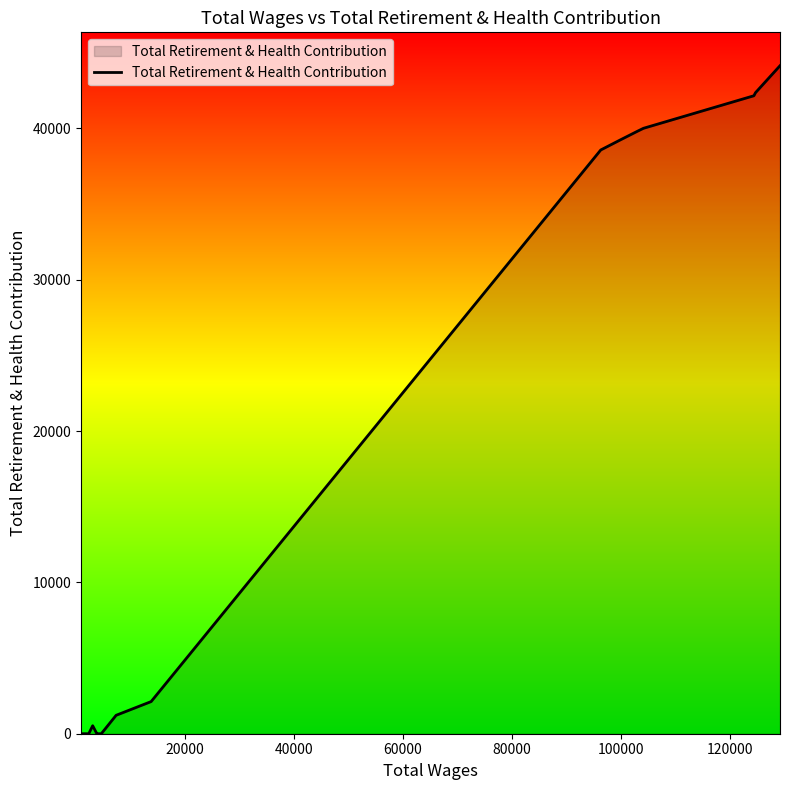

What is the greatest value displayed?

44141